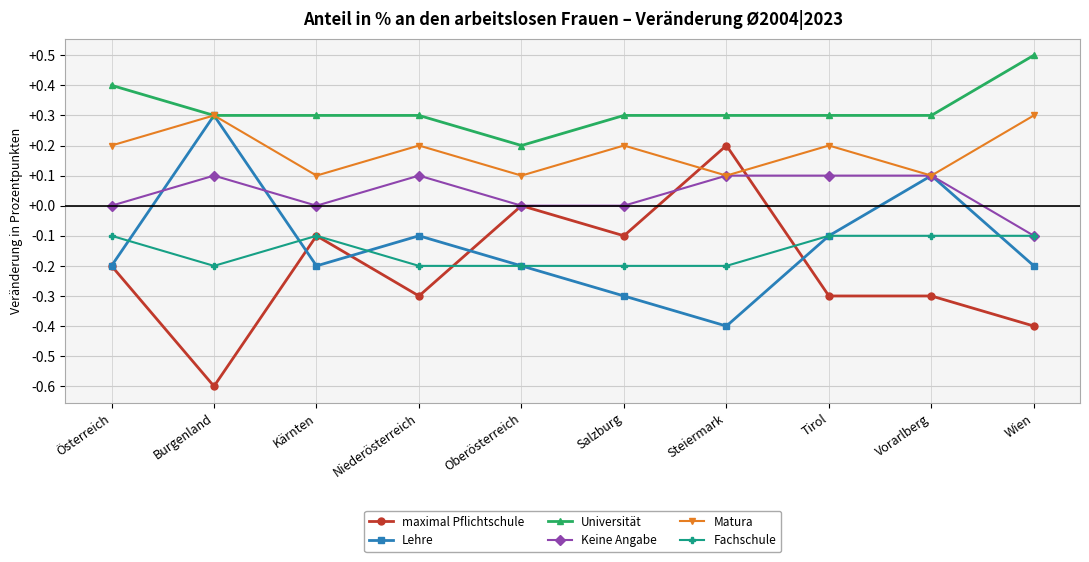

What is the value of the maximal Pflichtschule point at the 8th from the left?

-0.3